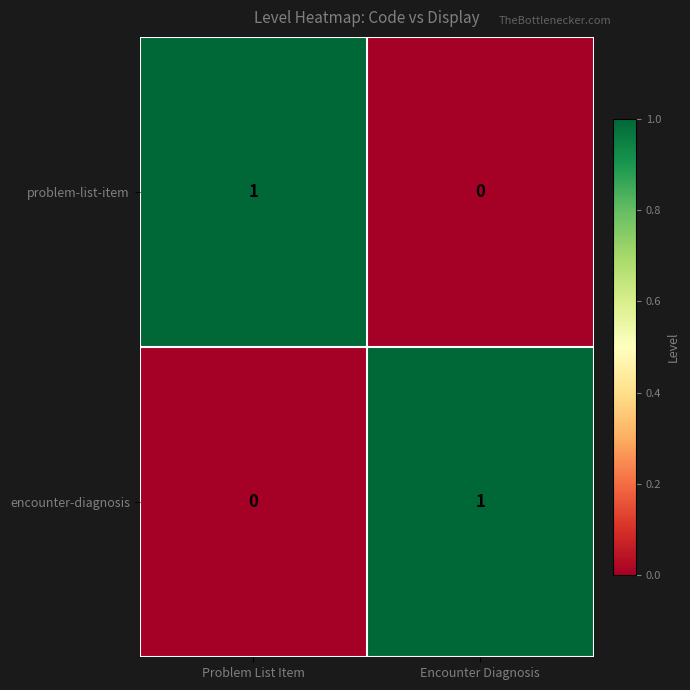

The value of problem-list-item at Encounter Diagnosis is 0. True or false?

True